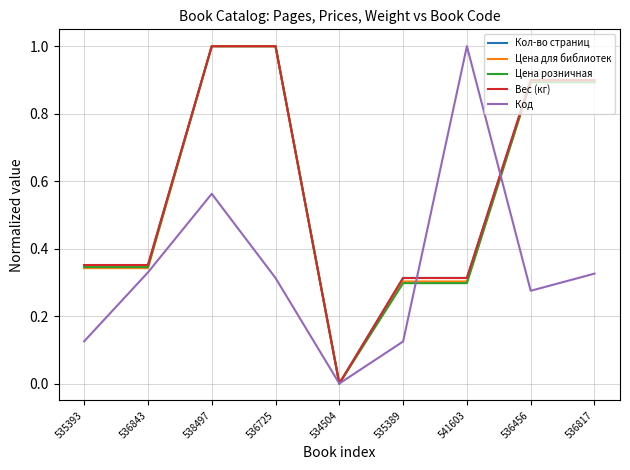

The Кол-во страниц series shows 0.9 at 536817. True or false?

True